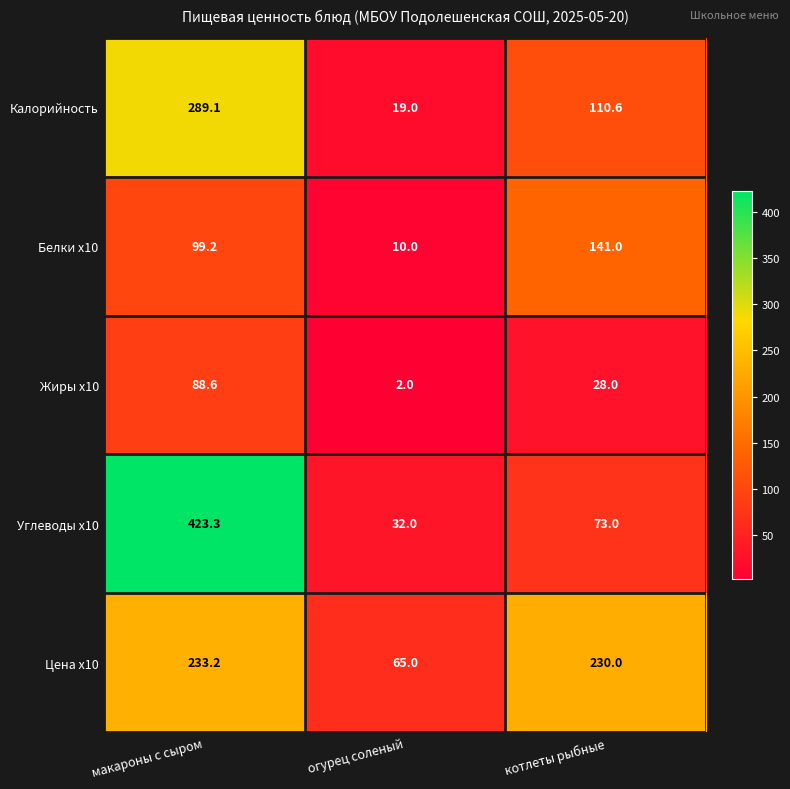

What is the difference between the highest and lowest values at макароны с сыром?

334.7